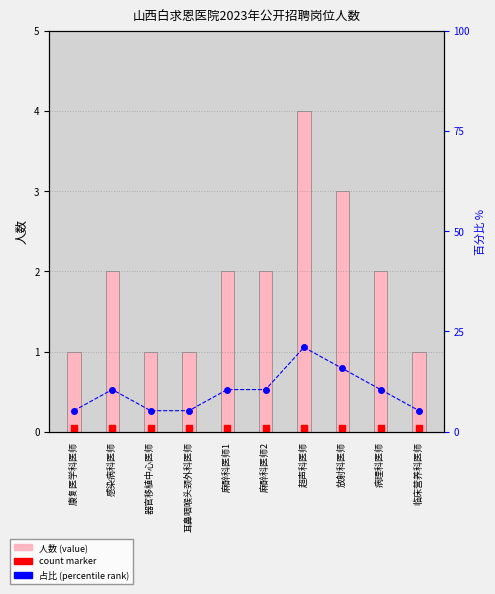

Which series has the largest total across all categories?

占比%